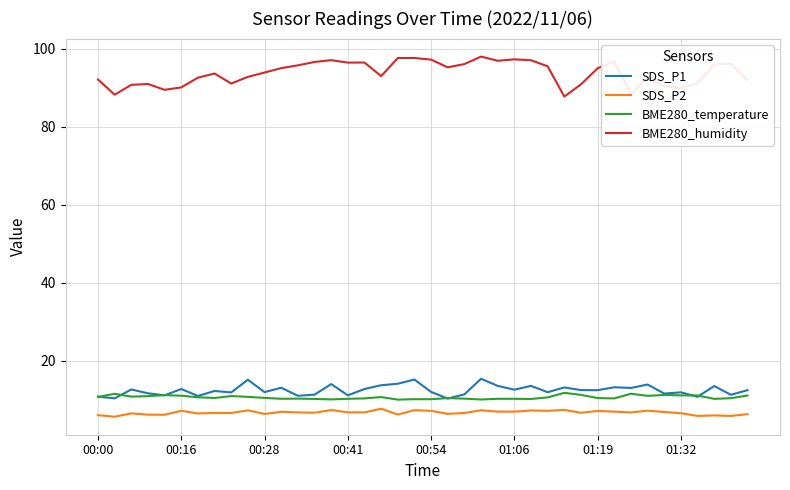

How many lines are shown in the chart?

4